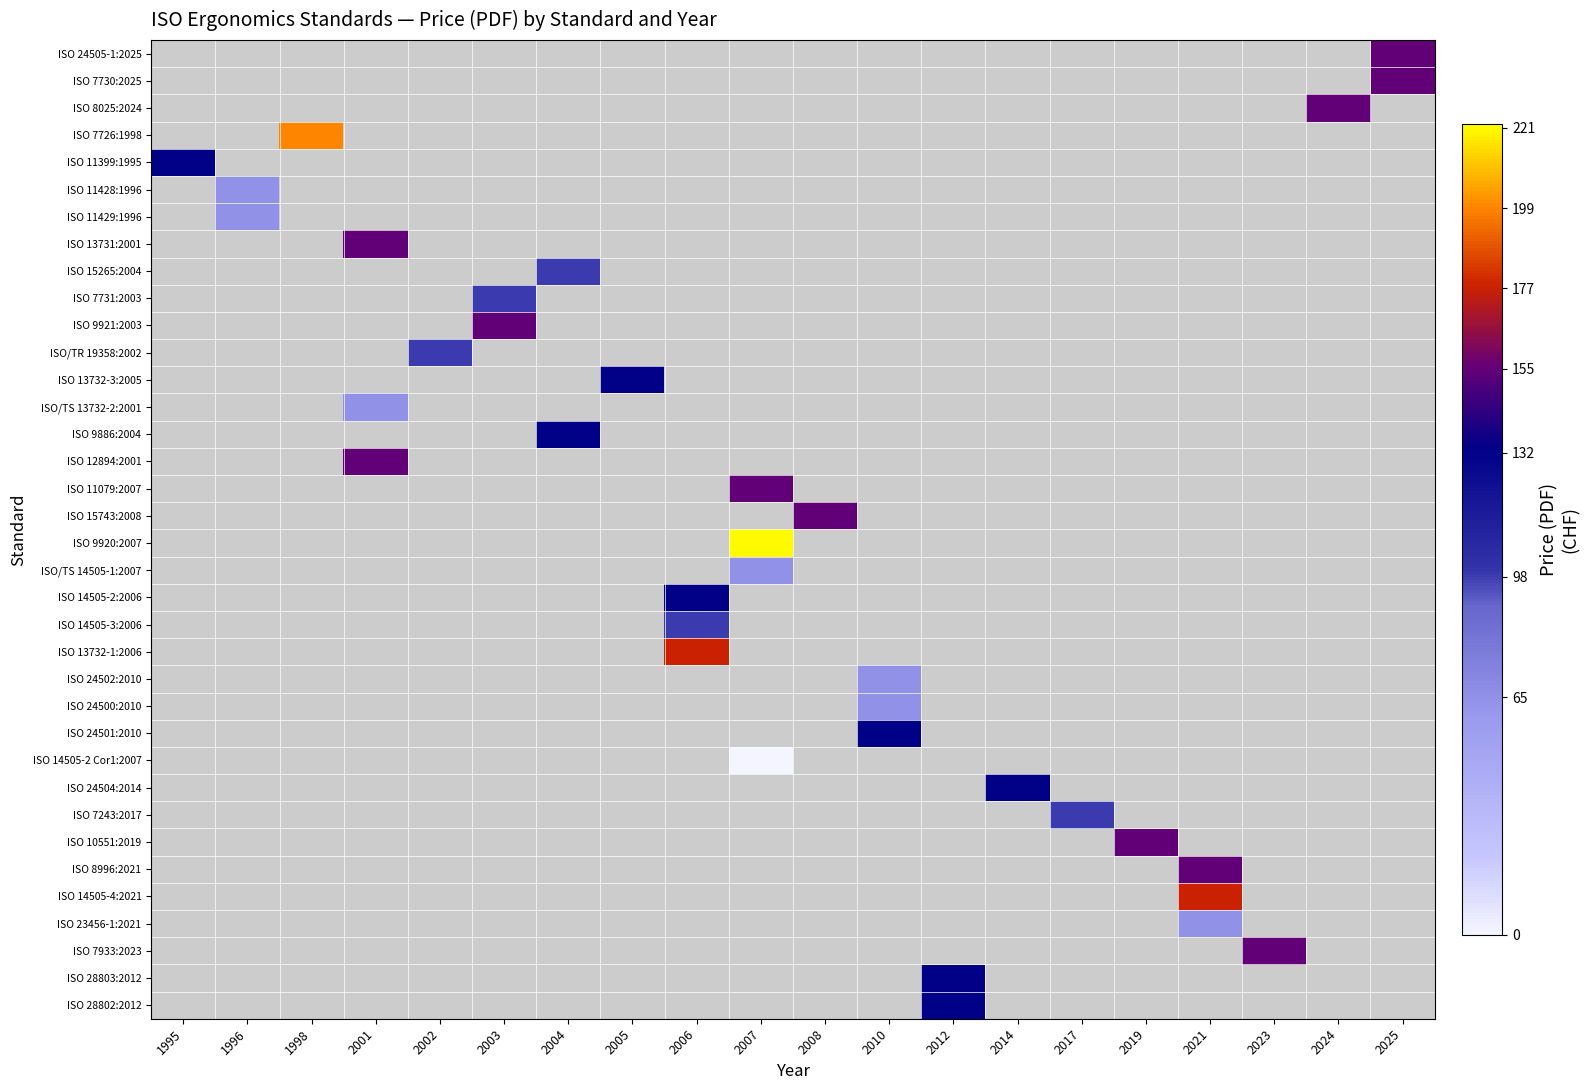

The value of ISO 24501:2010 at 2010 is 132.0. True or false?

True